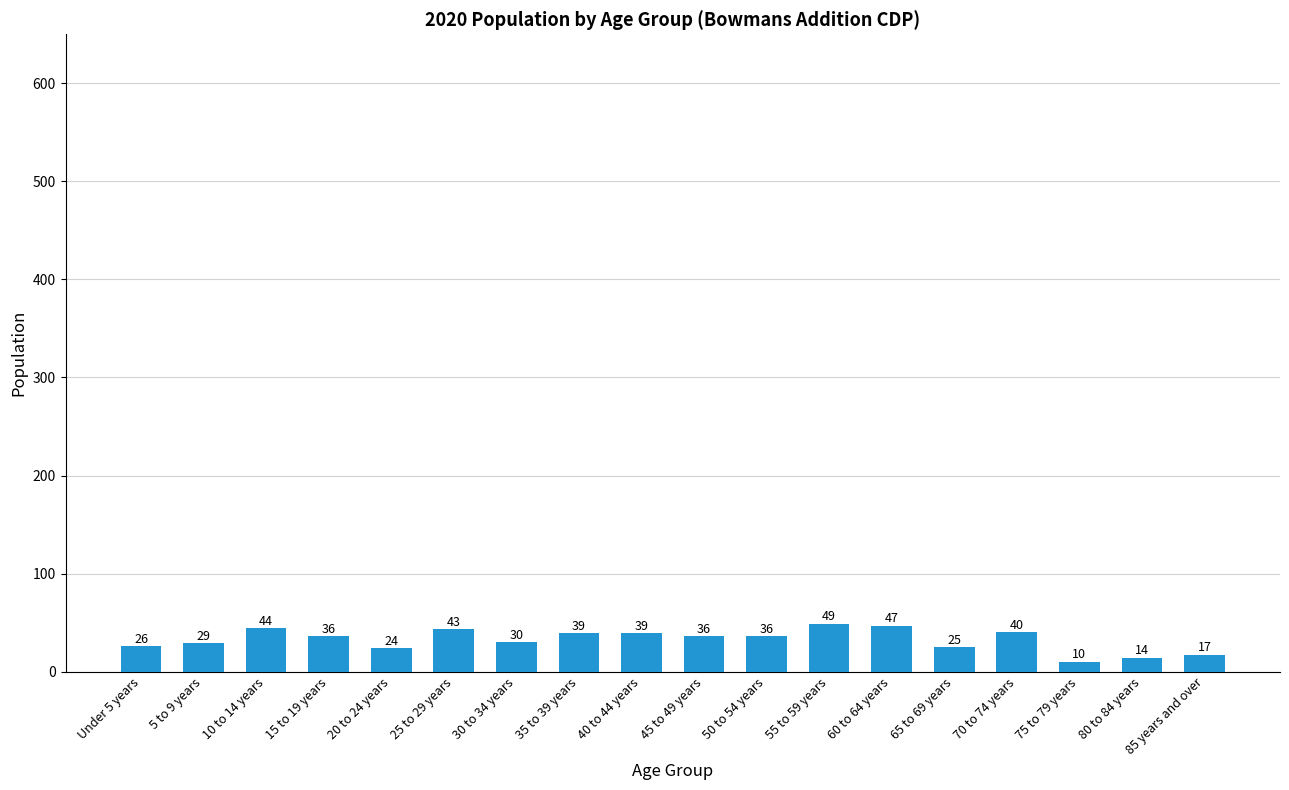

What is the sum of the values at 80 to 84 years and 85 years and over?

31